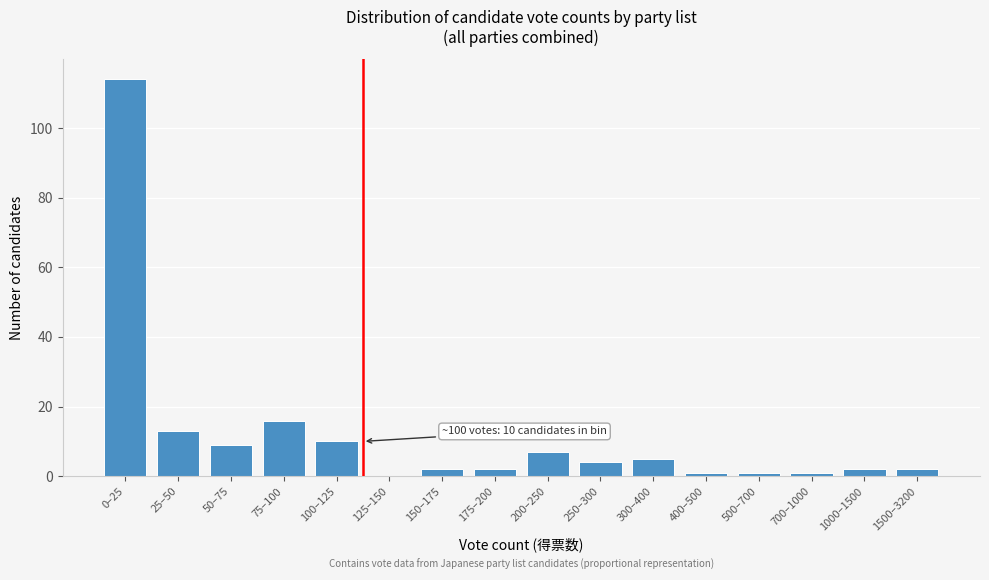

Reading right to left, transcribe all the data shown in this chart.

1500–3200=2	1000–1500=2	700–1000=1	500–700=1	400–500=1	300–400=5	250–300=4	200–250=7	175–200=2	150–175=2	125–150=0	100–125=10	75–100=16	50–75=9	25–50=13	0–25=114